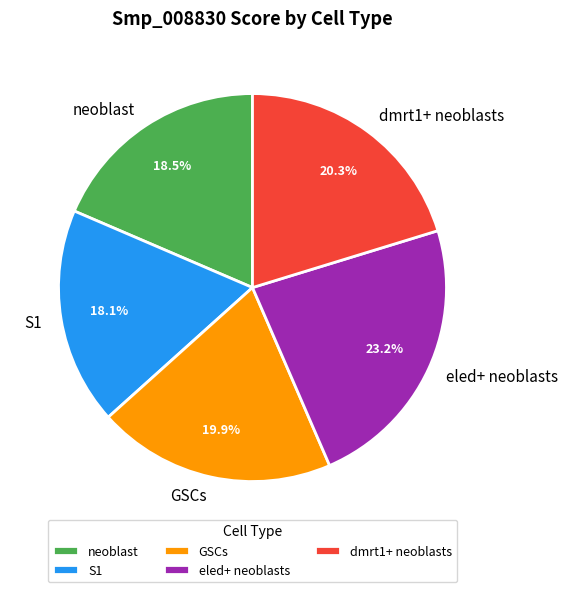

How many segments does this pie chart have?

5